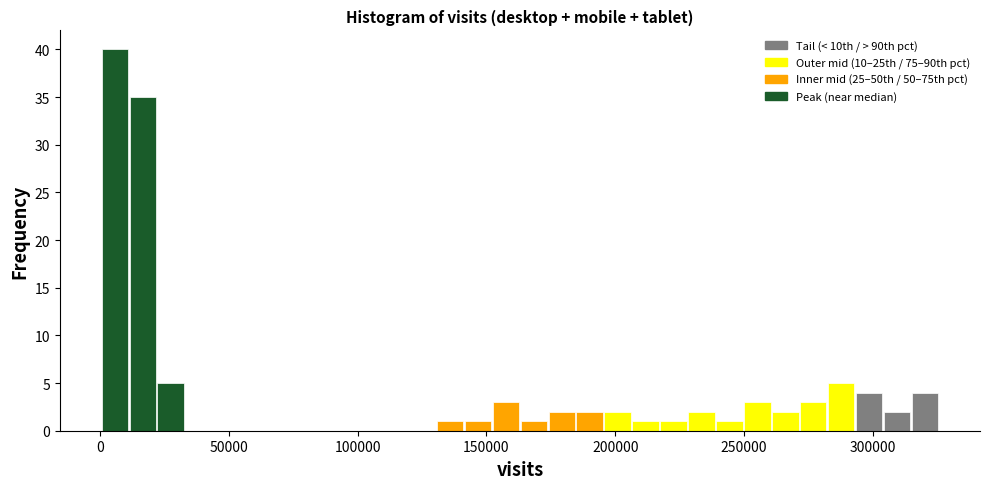

Around what value on the x-axis is the tallest bar? Give the approximate position of its centre, as read against the axis.

5000